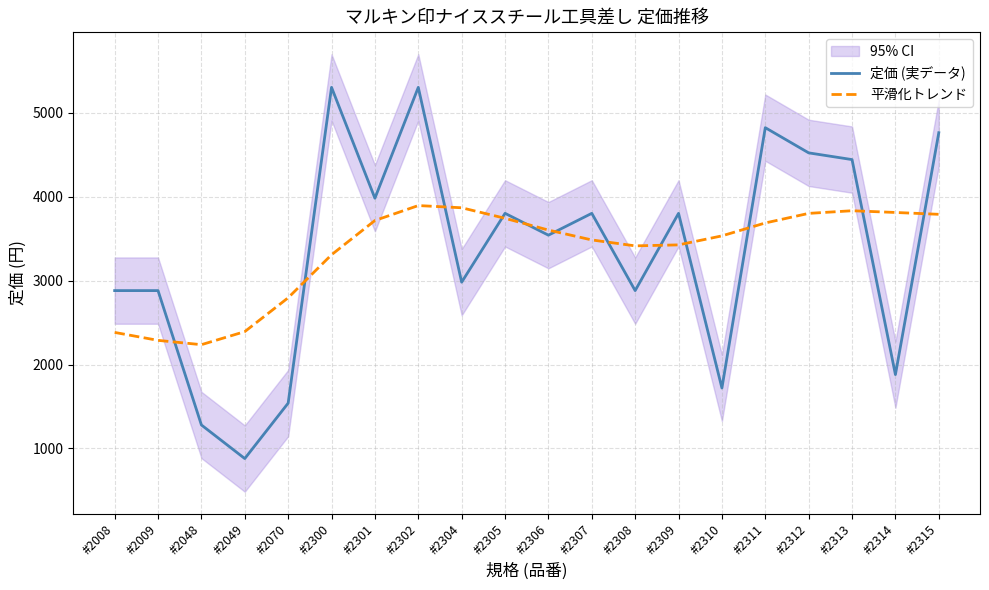

What is the greatest value displayed?

5300.0